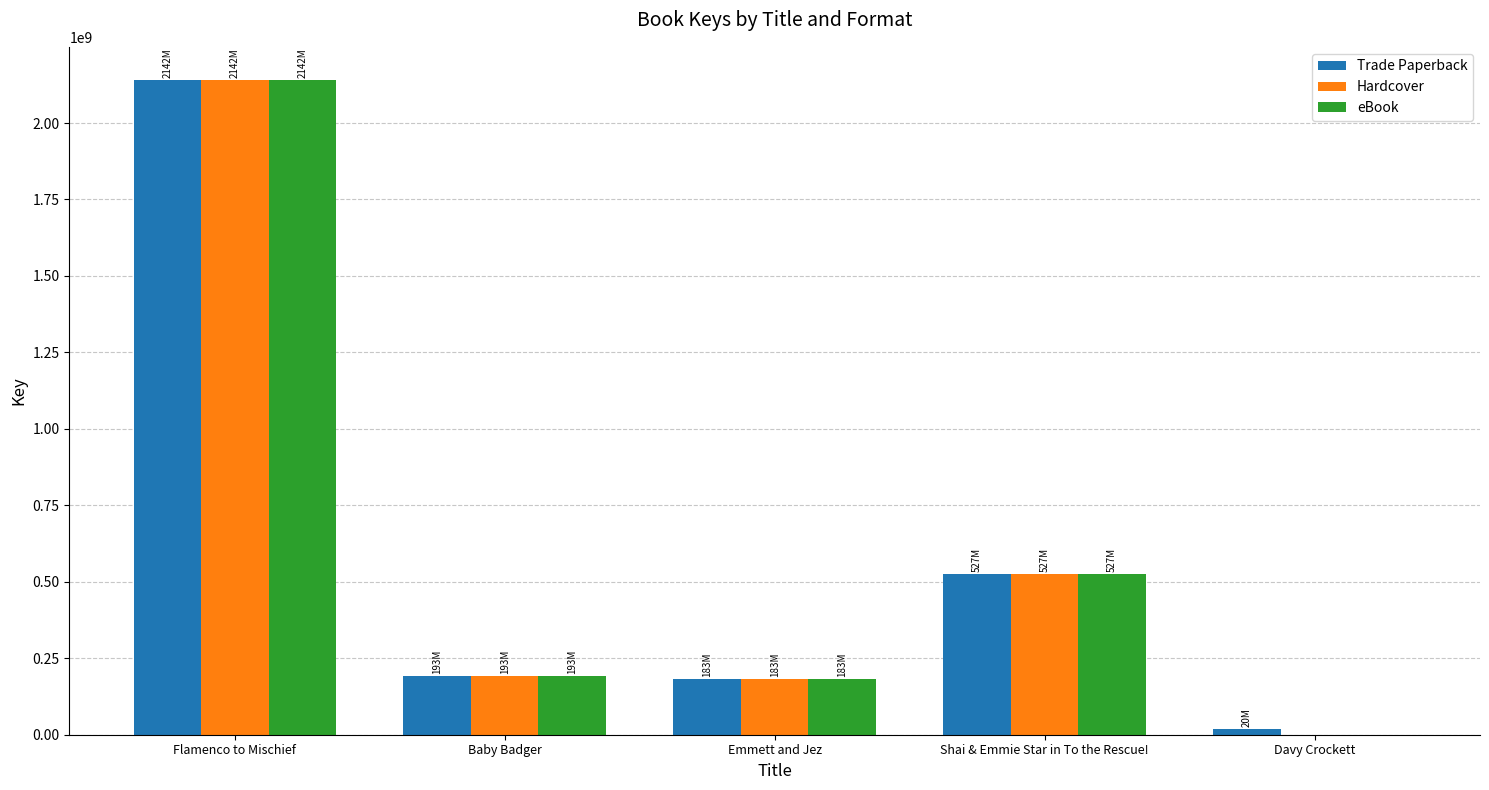

Where is Trade Paperback nearest to the value 1080757937?

Shai & Emmie Star in To the Rescue!